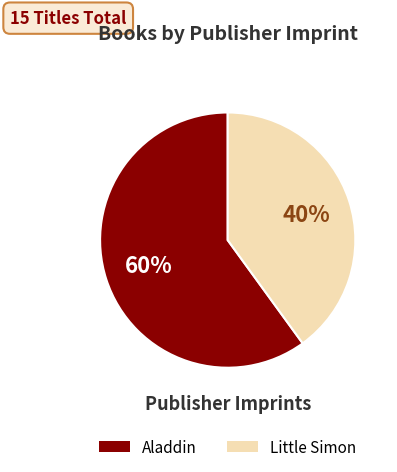

Between Aladdin and Little Simon, which is larger?

Aladdin